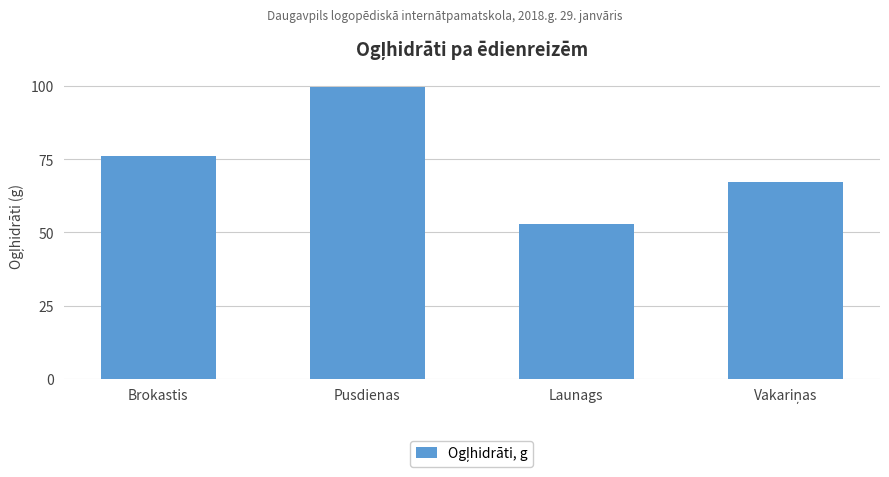

What is the label of the 4th bar from the right?

Brokastis